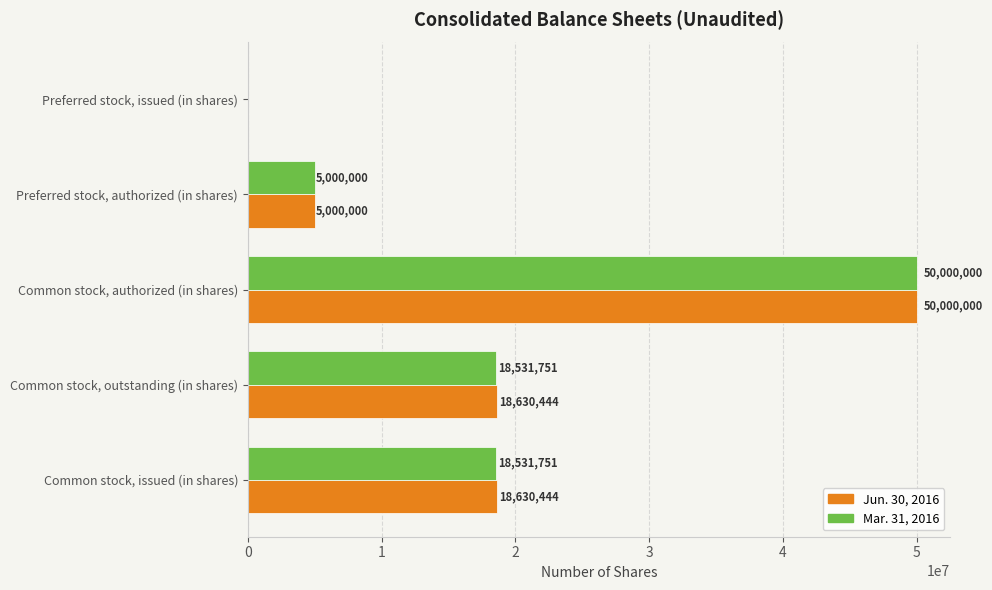

The Jun. 30, 2016 series shows 5000000 at Preferred stock, authorized (in shares). True or false?

True